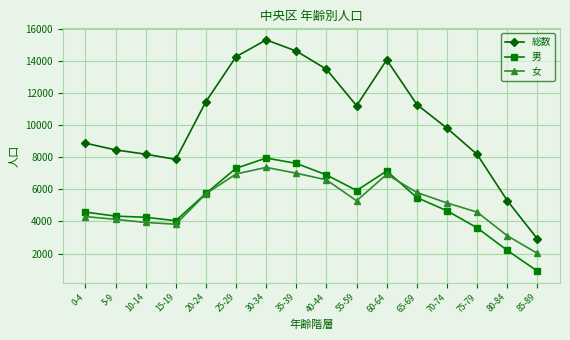

How many data points in 男 are less than 5492?

8